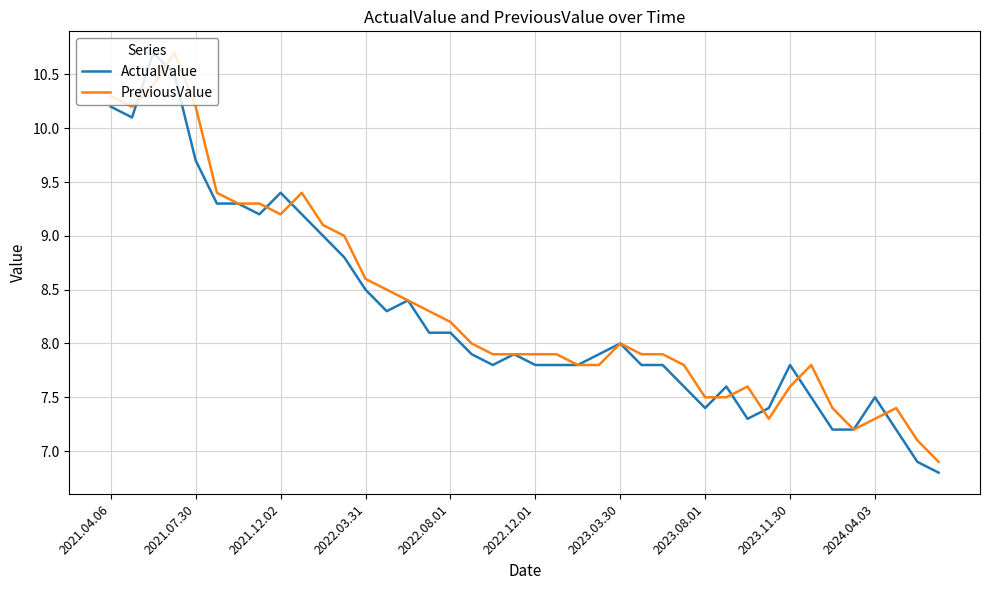

Which series has the largest range (max minus min)?

ActualValue